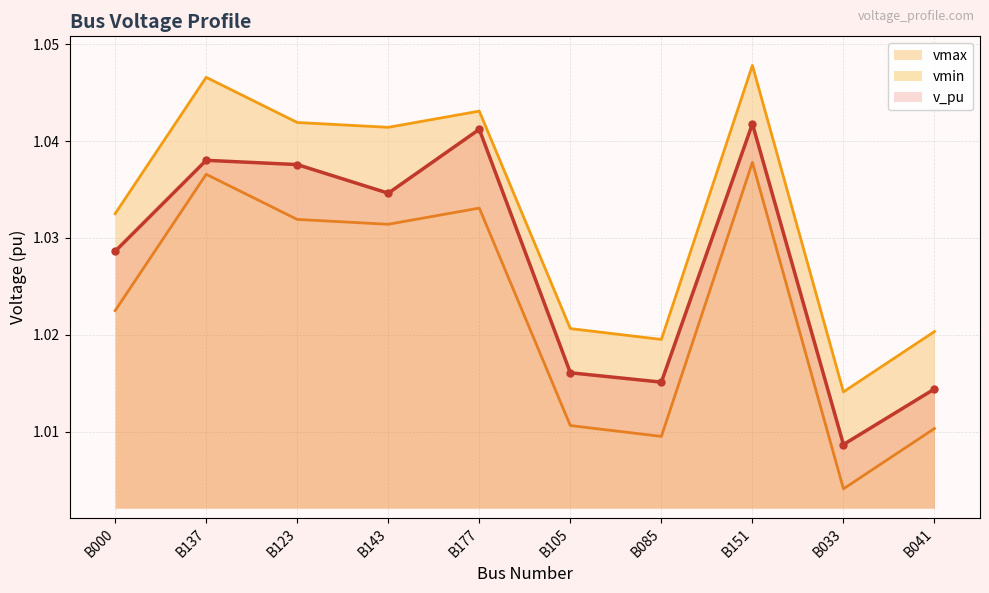

True or false: v_pu has a value of 1.0 at B143.

True